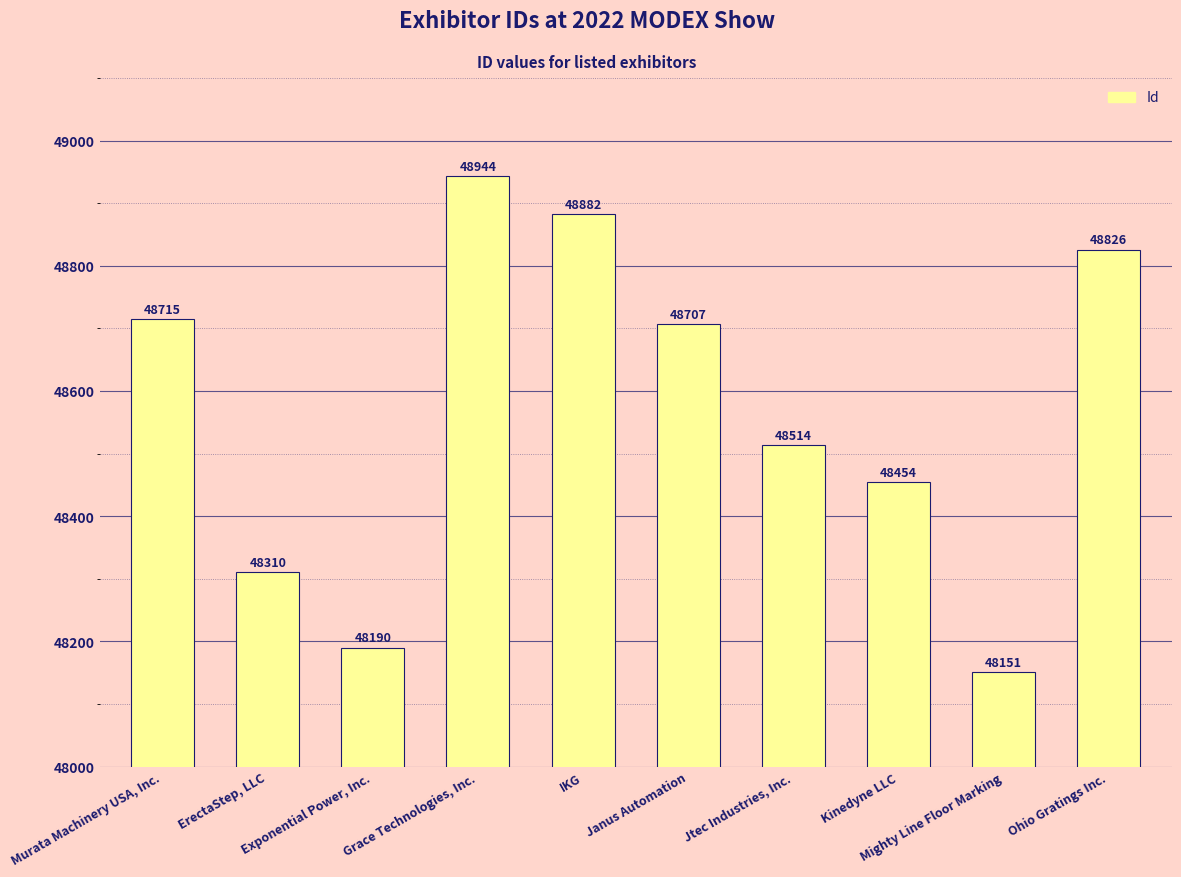

What is the label of the 5th bar from the right?

Janus Automation